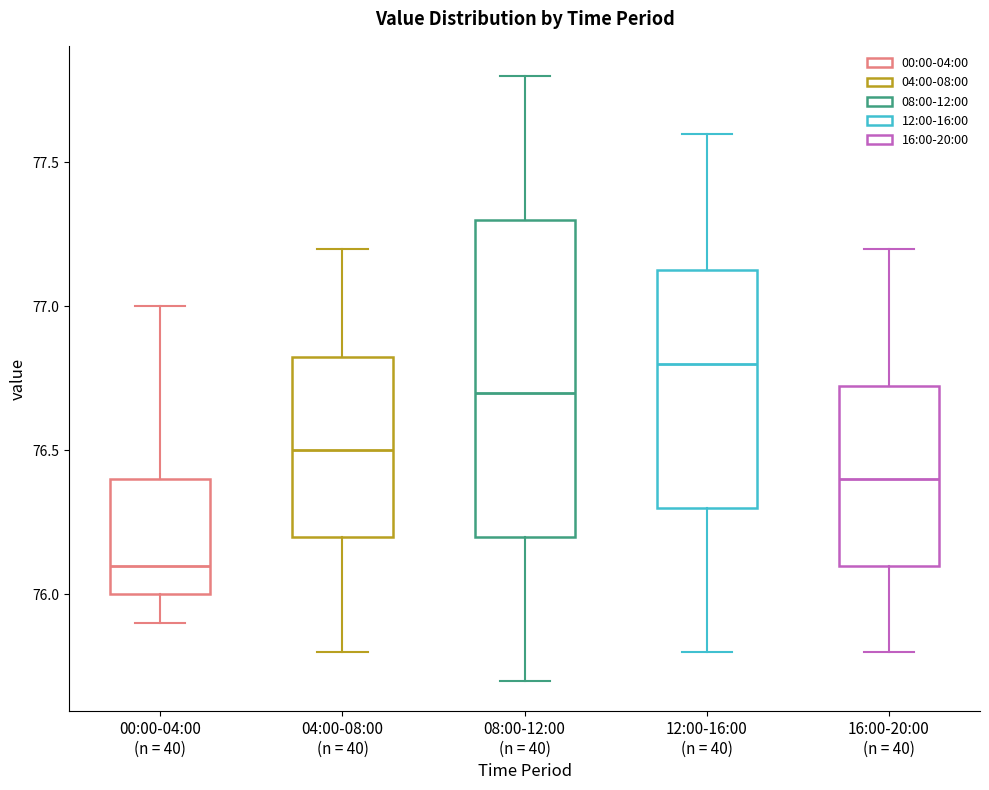

Reading left to right, read every box against the y-axis: the position of its median line, the range the box covers, and the ends of its whiskers. The values are not printed on the chart, so give them approximately, as read against the axis.

00:00-04:00 (n = 40): median 76.10, box 76.00 to 76.40, whiskers 75.90 to 77.00
04:00-08:00 (n = 40): median 76.50, box 76.20 to 76.85, whiskers 75.80 to 77.20
08:00-12:00 (n = 40): median 76.70, box 76.20 to 77.30, whiskers 75.70 to 77.80
12:00-16:00 (n = 40): median 76.80, box 76.30 to 77.15, whiskers 75.80 to 77.60
16:00-20:00 (n = 40): median 76.40, box 76.10 to 76.75, whiskers 75.80 to 77.20